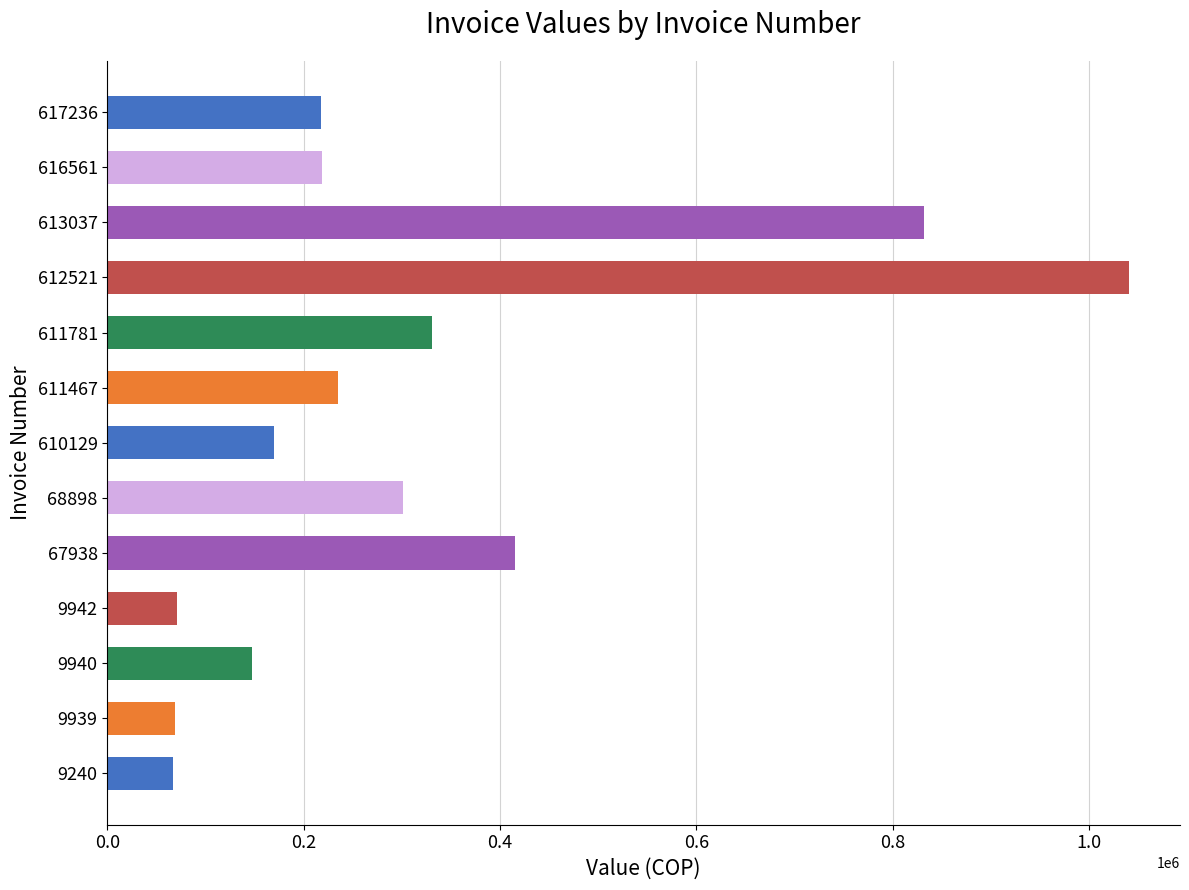

Where is the data nearest to the value 553506?

67938